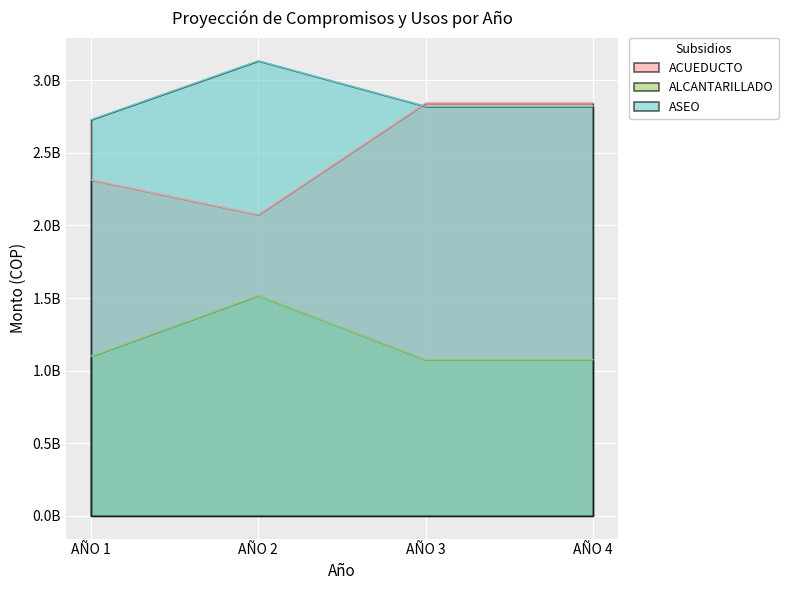

Where is the first local maximum for PAGO DE SUBSIDIOS A PRESTADORES DE ALCANTARILLADO?

AÑO 2